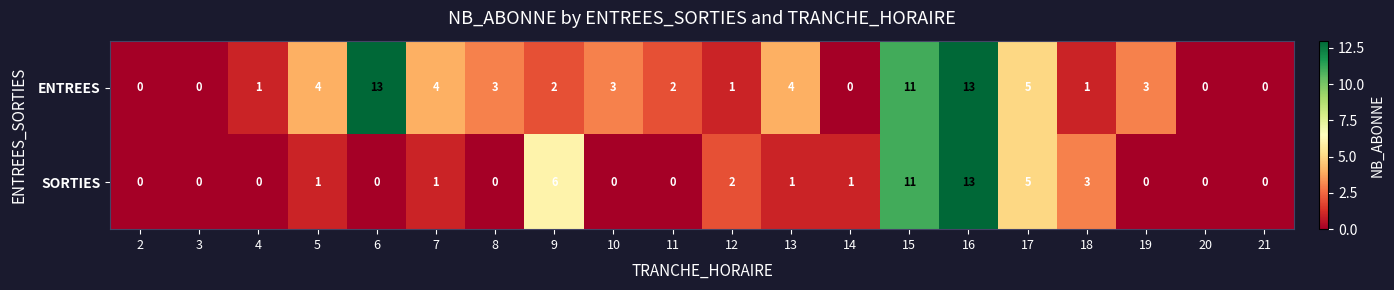

What is the sum of the ENTREES values at 8 and 11?

5